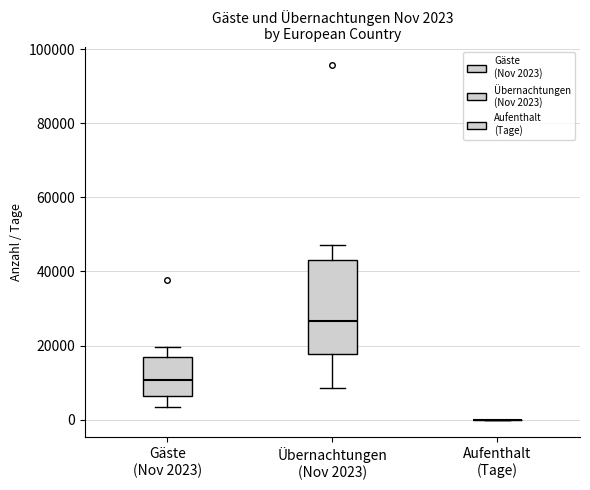

Comparing the boxes themselves (not the whiskers), which one is the tallest?

Übernachtungen (Nov 2023)